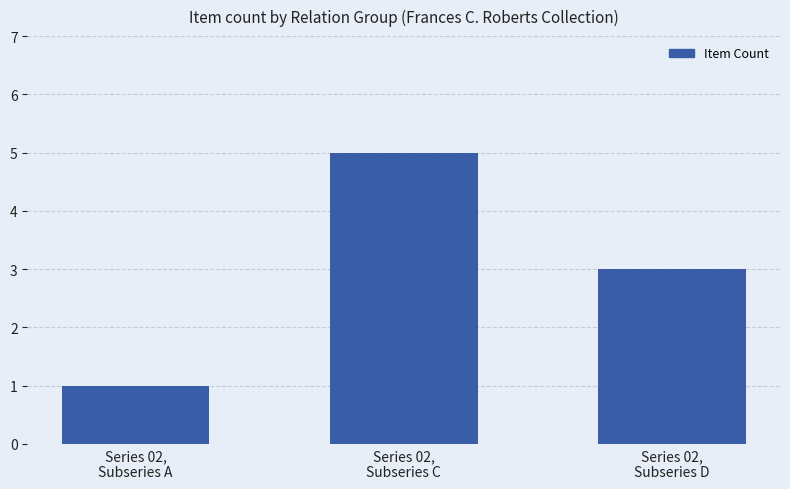

What is the change in value from Series 02,
Subseries C to Series 02,
Subseries D?

-2